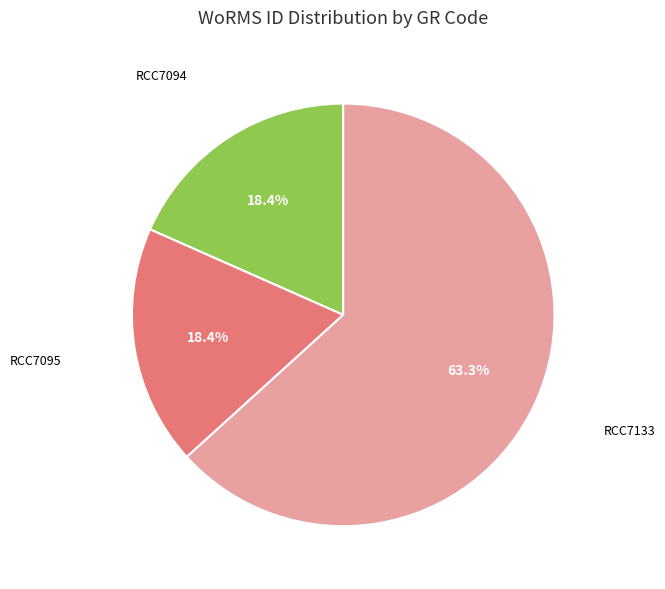

How many segments does this pie chart have?

3